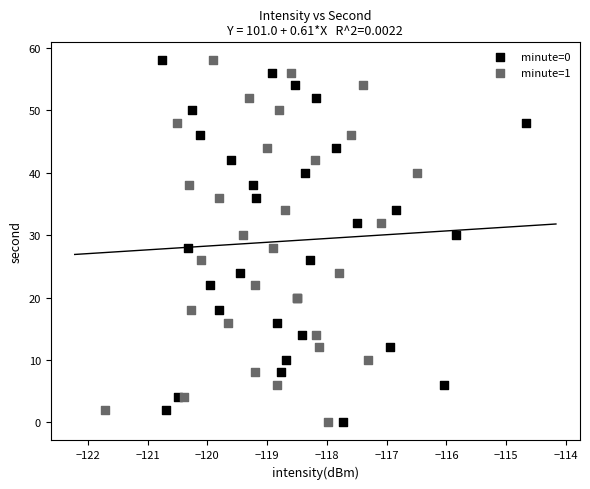

What are all the series names shown in the legend?

minute=0, minute=1